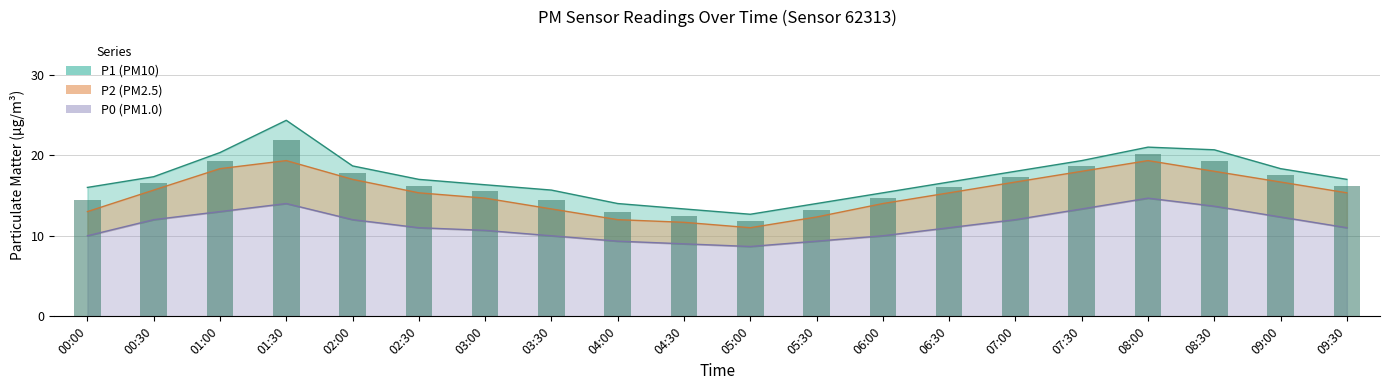

What are all the series names shown in the legend?

P1, P2, P0